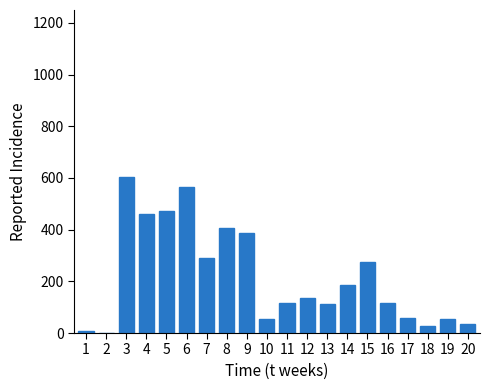

The value at 7 is 404. True or false?

False